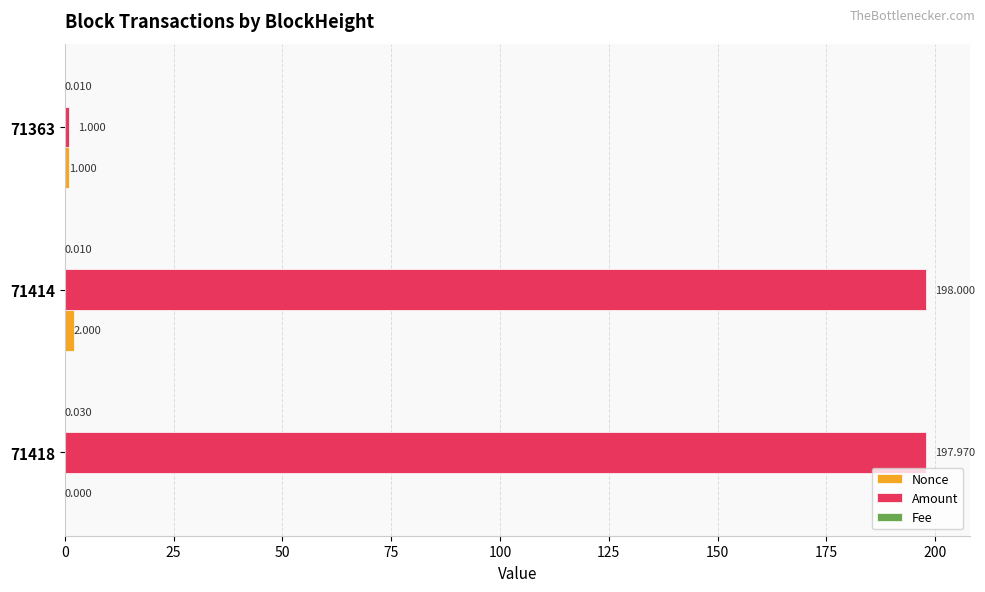

Which series has the largest total across all categories?

Amount